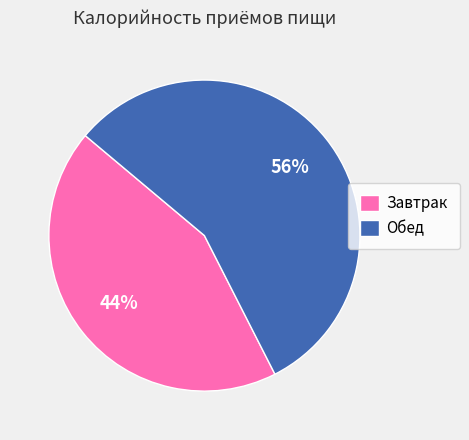

How many slices are in this pie chart?

2